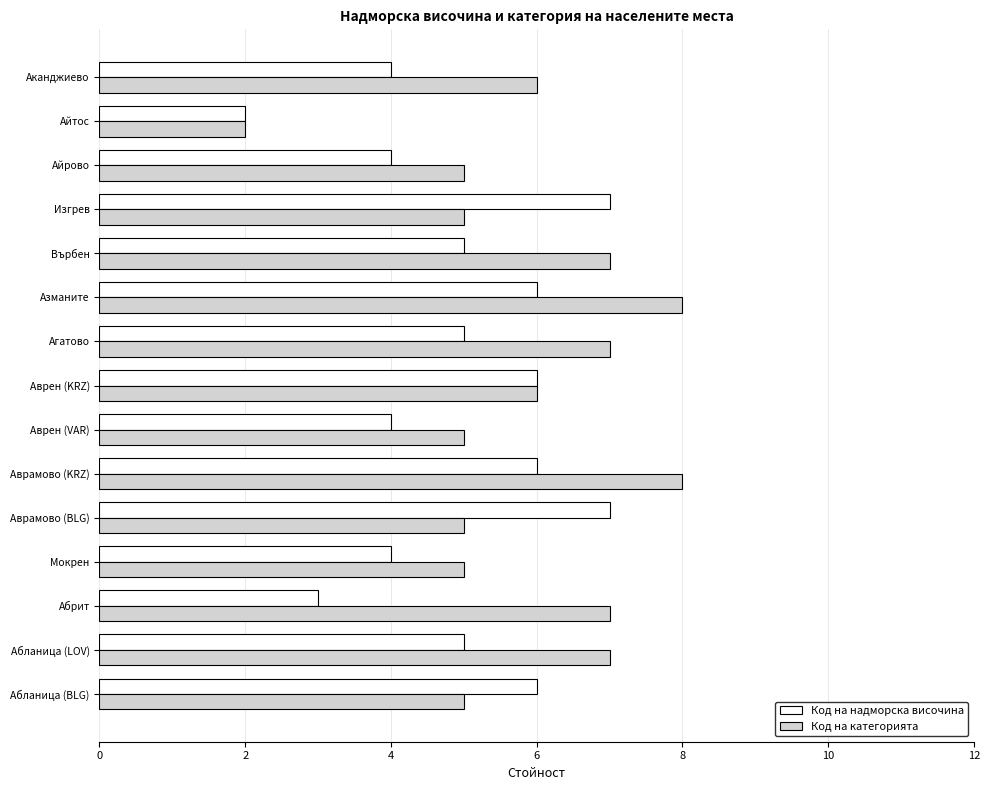

Which series changed the most between Мокрен and Аврамово (BLG)?

Код на надморска височина